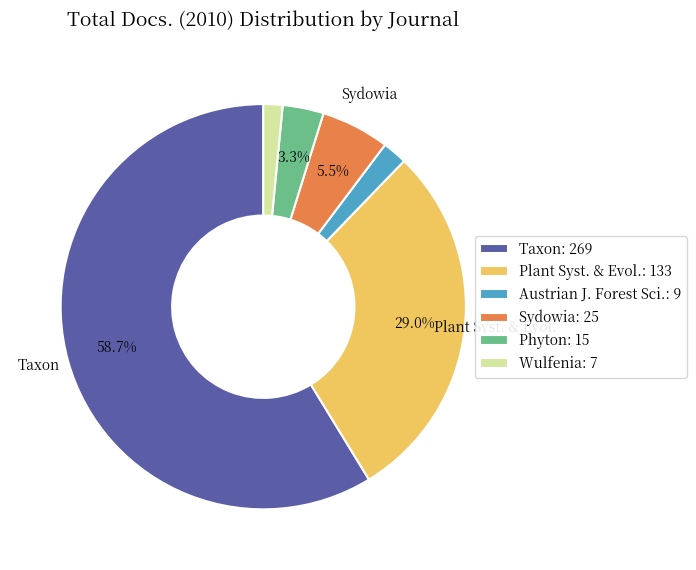

Which slice is the largest?

Taxon: 269